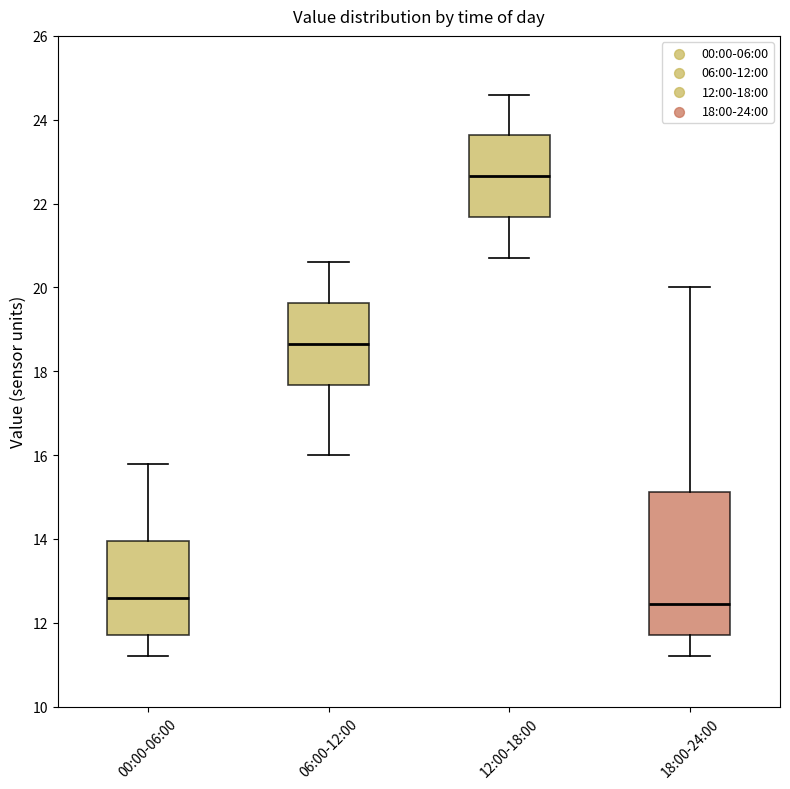

Reading left to right, read every box against the y-axis: the position of its median line, the range the box covers, and the ends of its whiskers. The values are not printed on the chart, so give them approximately, as read against the axis.

00:00-06:00: median 12.6, box 11.8 to 14.0, whiskers 11.2 to 15.8
06:00-12:00: median 18.6, box 17.6 to 19.6, whiskers 16.0 to 20.6
12:00-18:00: median 22.6, box 21.6 to 23.6, whiskers 20.8 to 24.6
18:00-24:00: median 12.4, box 11.8 to 15.2, whiskers 11.2 to 20.0